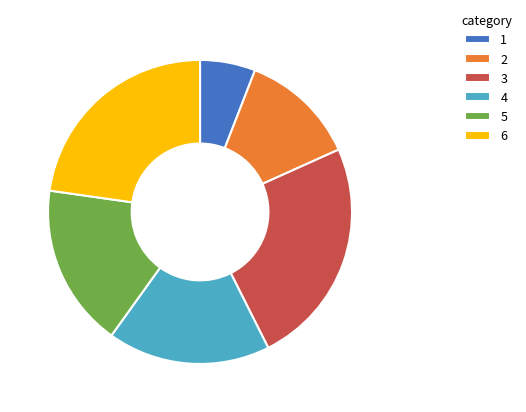

Approximately how many times larger is the value at 6 compared to 2?

1.8